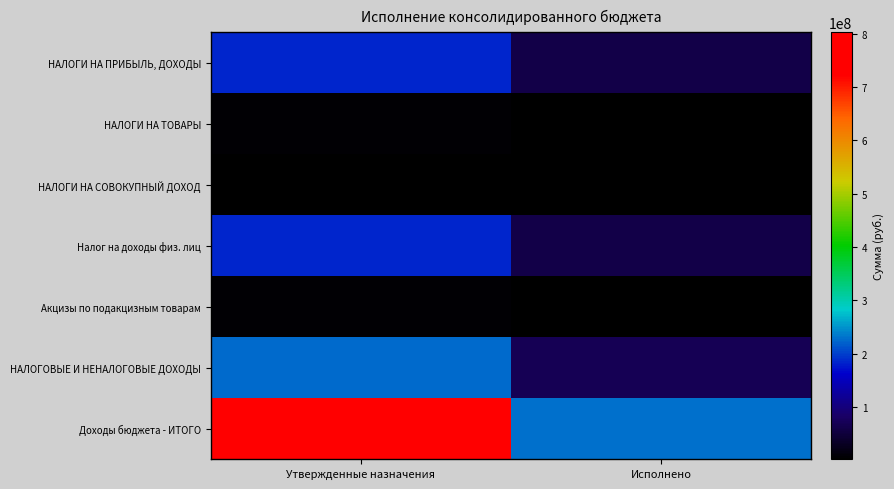

Which has a higher value, Утвержденные назначения or Исполнено?

Утвержденные назначения